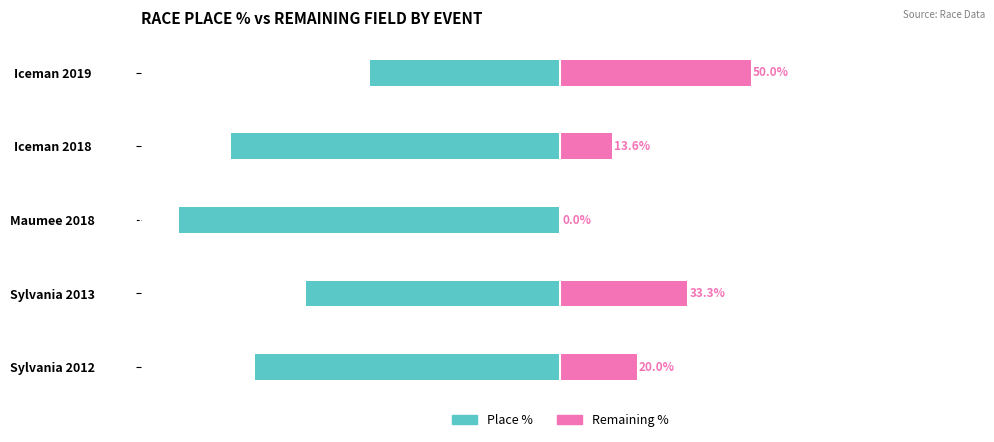

What are all the series names shown in the legend?

Place %, Remaining %